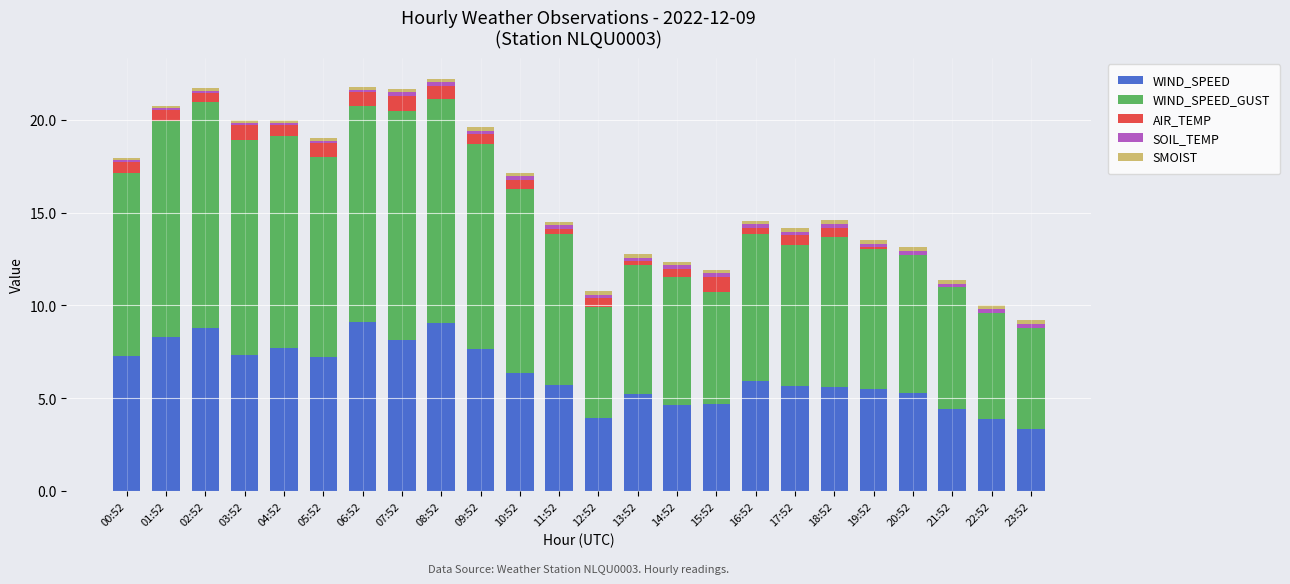

The WIND_SPEED series shows 7.4 at 15:52. True or false?

False